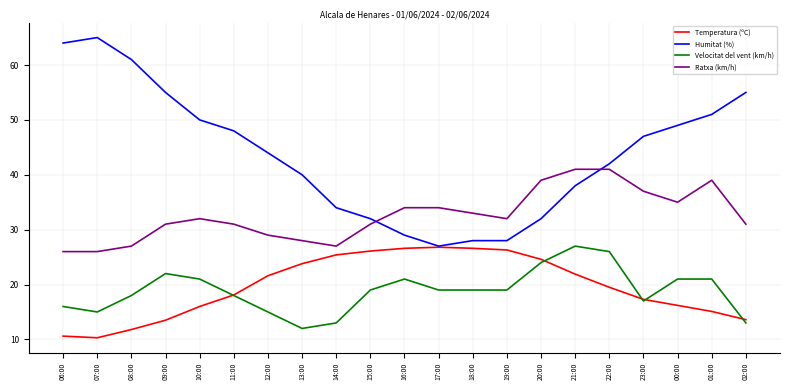

True or false: Humitat (%) and Velocitat del vent (km/h) cross at least once.

False